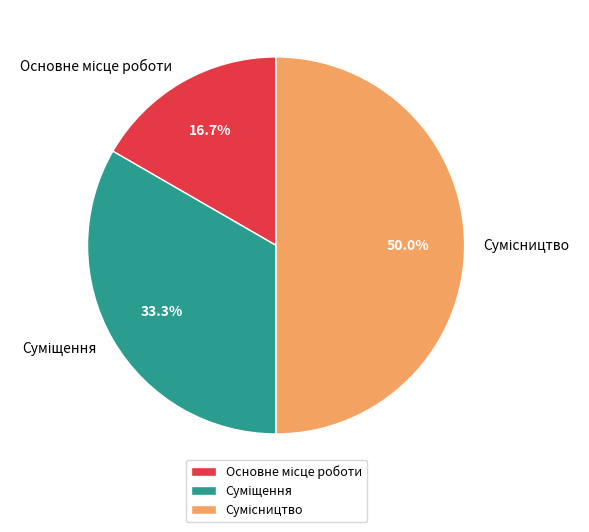

Rank the categories by value from lowest to highest.

Основне місце роботи, Суміщення, Сумісництво